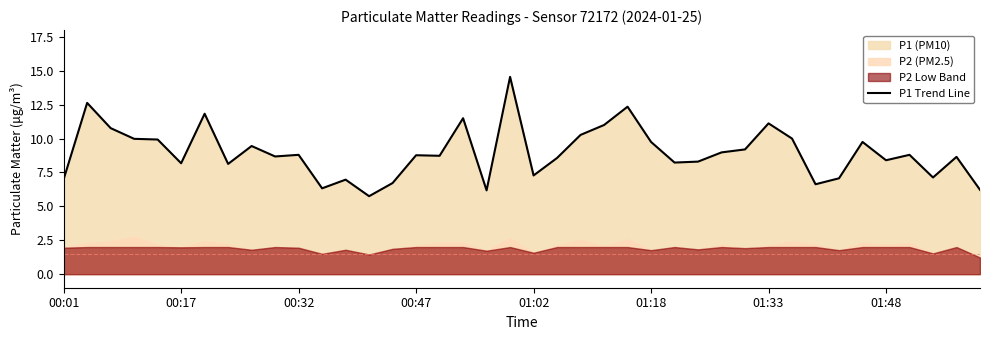

How many lines are shown in the chart?

1